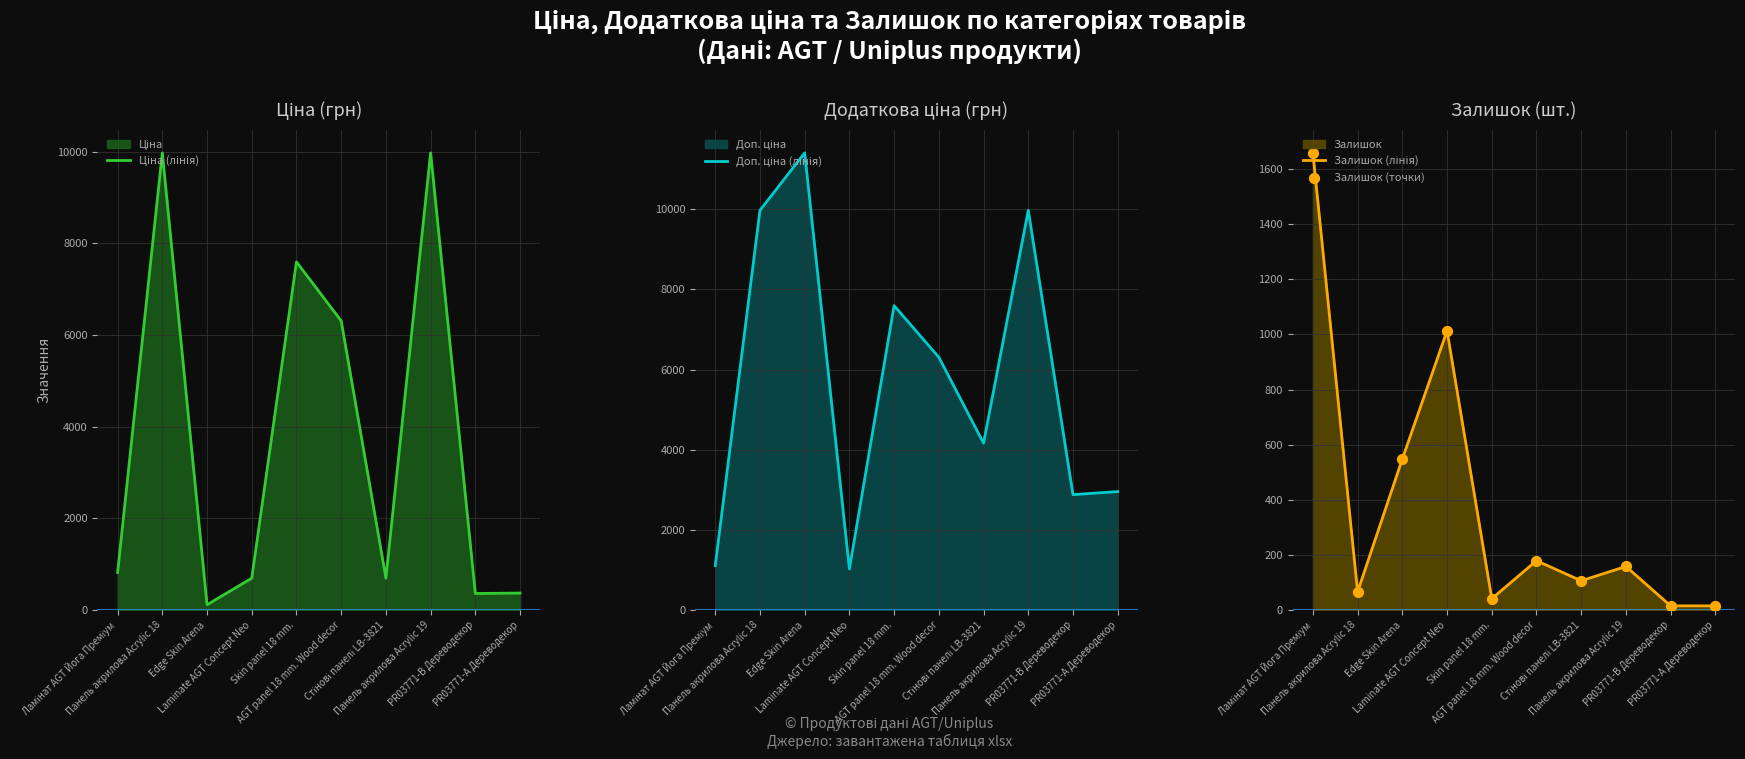

At how many categories does at least one series exceed 1350?

9